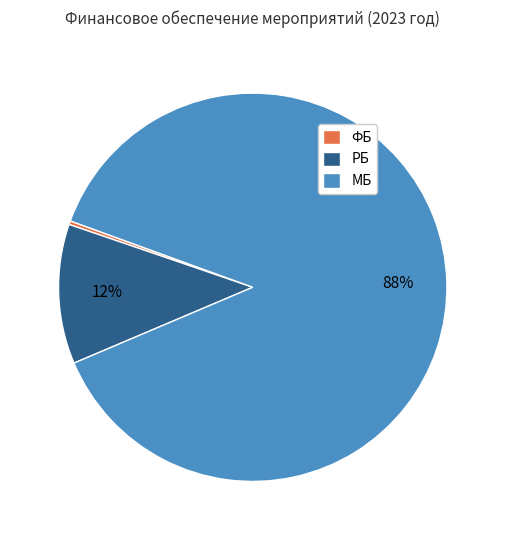

To the nearest percent, what is the combined percentage of МБ and РБ?

100%